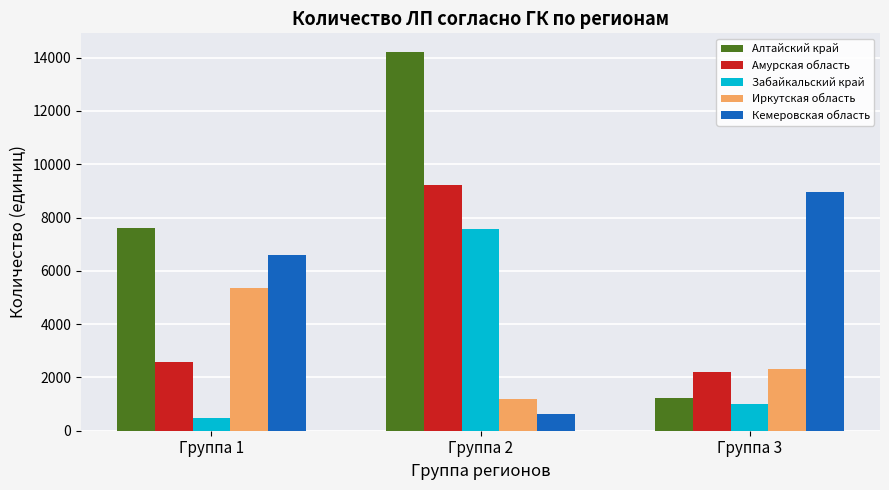

What is the average value of the Кемеровская область series?

5387